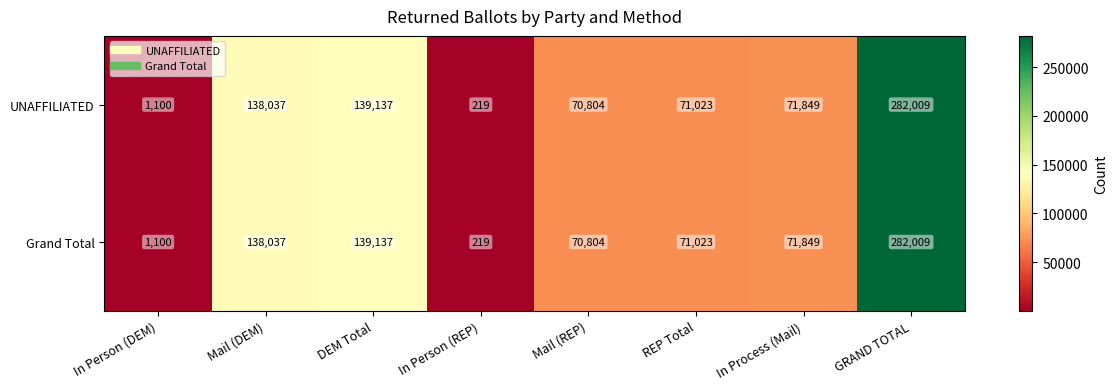

Where is Grand Total nearest to the value 141114?

DEM Total